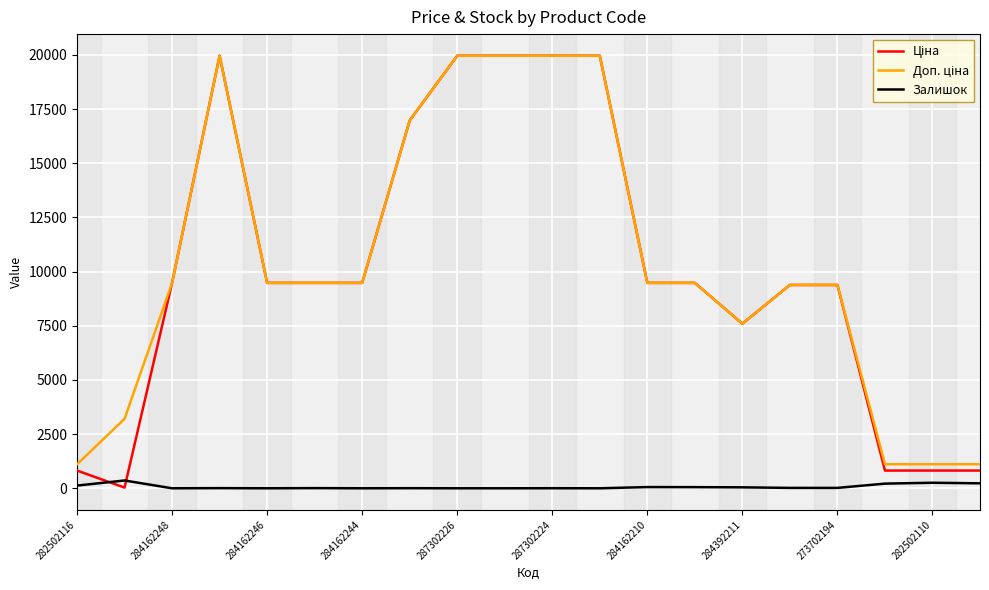

What is the spread (max minus min) of values at 284162248?

9480.1